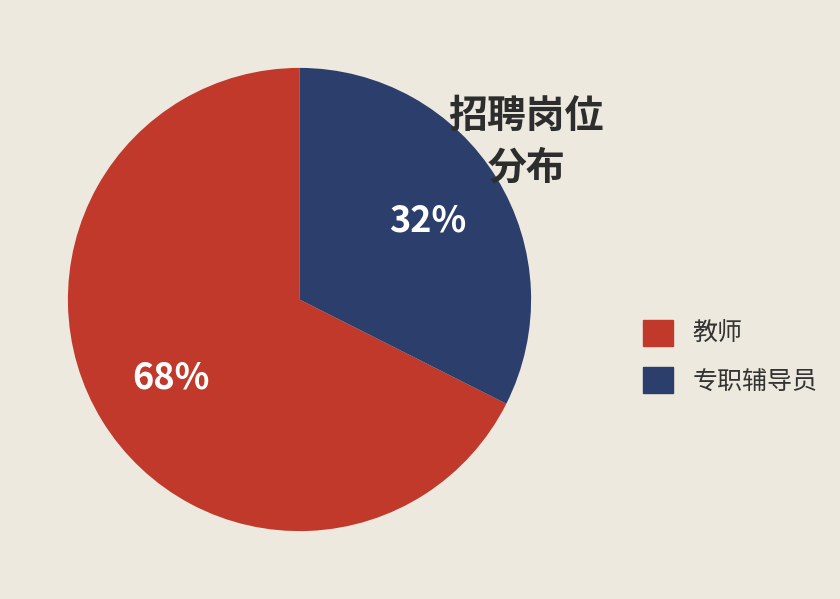

Does 专职辅导员 account for over 50% of the chart?

No